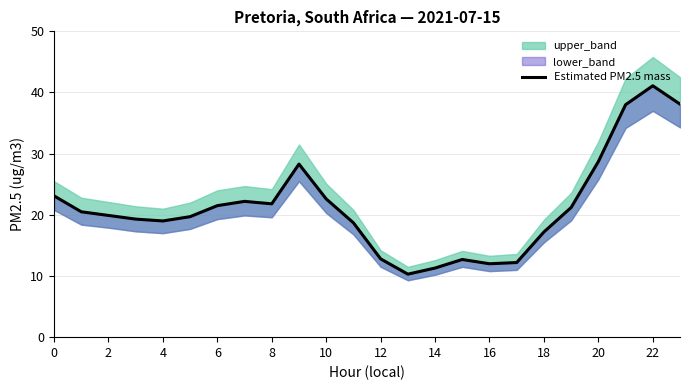

True or false: the data shows 33.6 at 19.

False